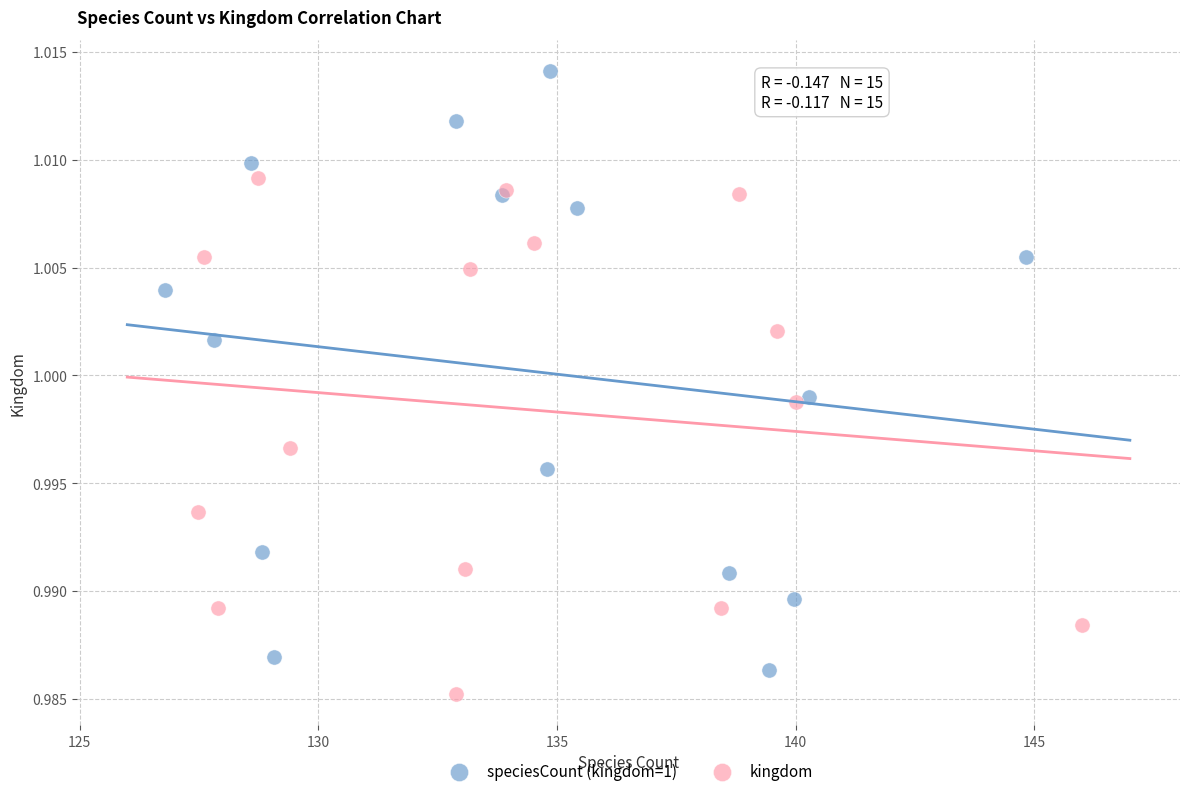

Which series has the widest spread of Y values?

speciesCount (kingdom=1)